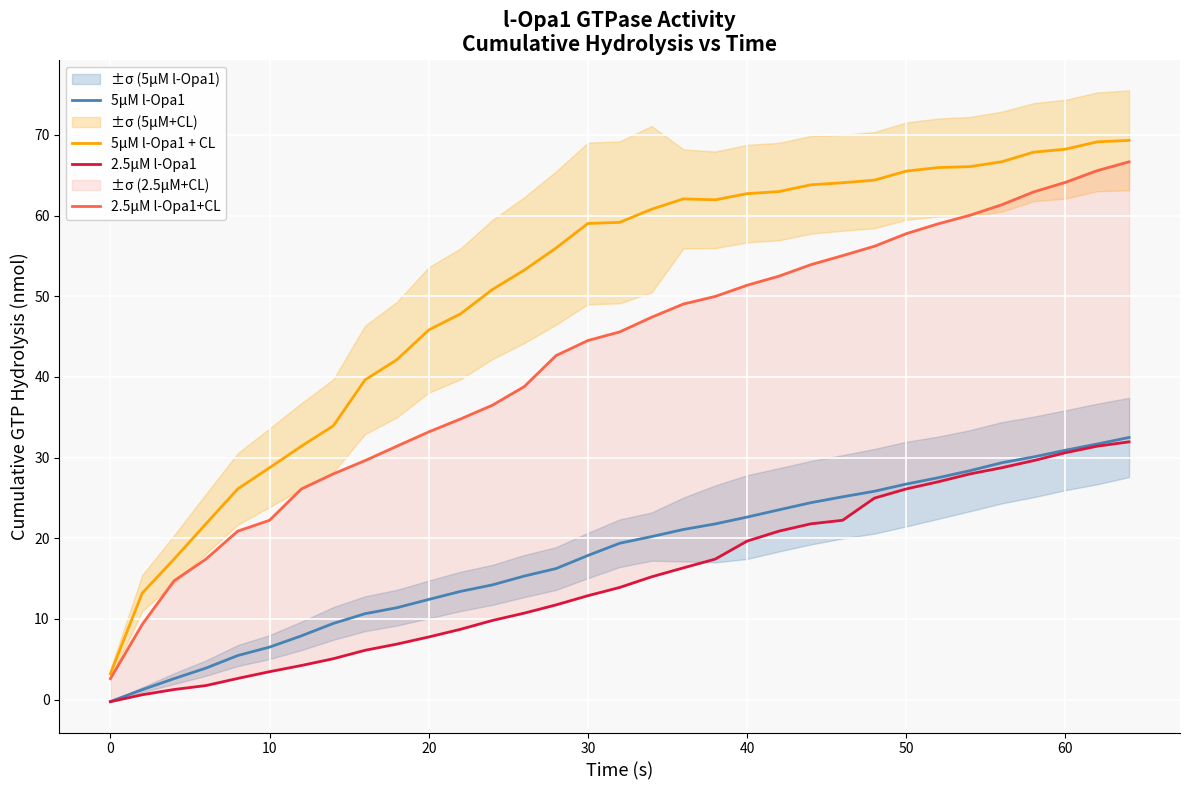

True or false: 5μM l-Opa1 and 5μM l-Opa1 + CL cross at least once.

False